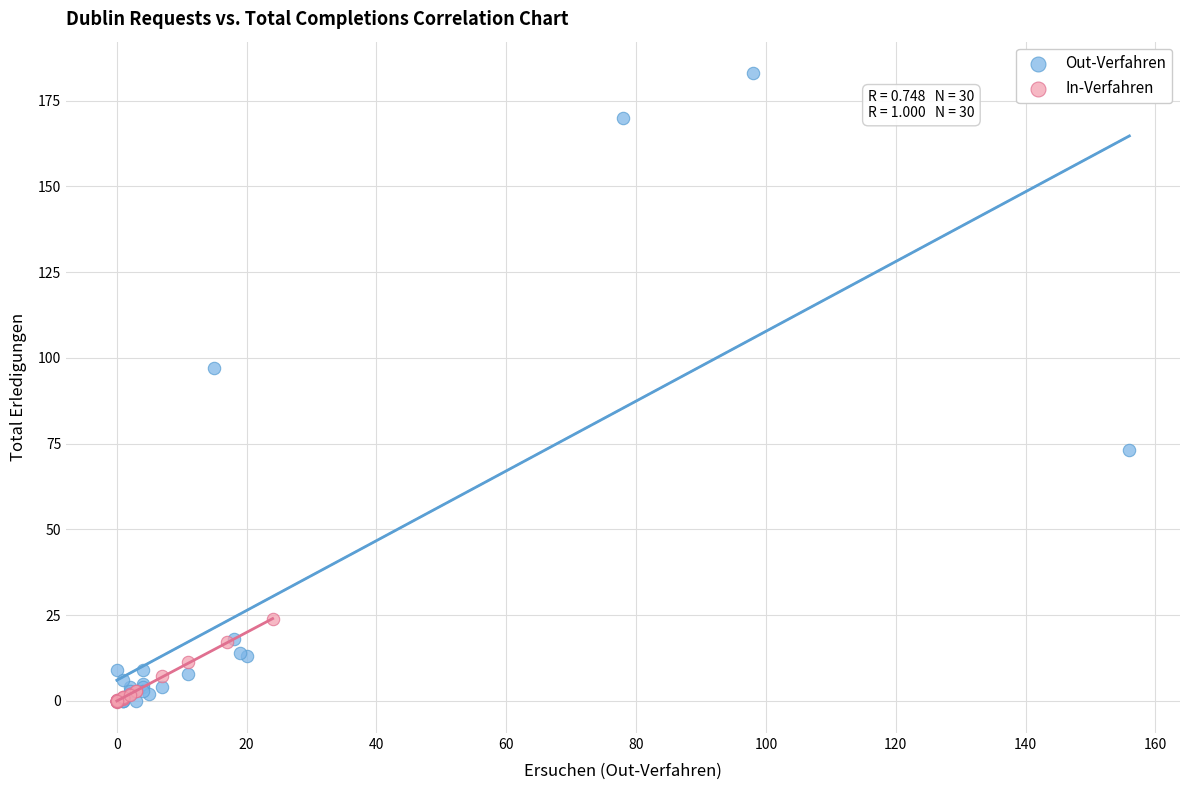

Which series has the widest spread of Y values?

Out-Verfahren